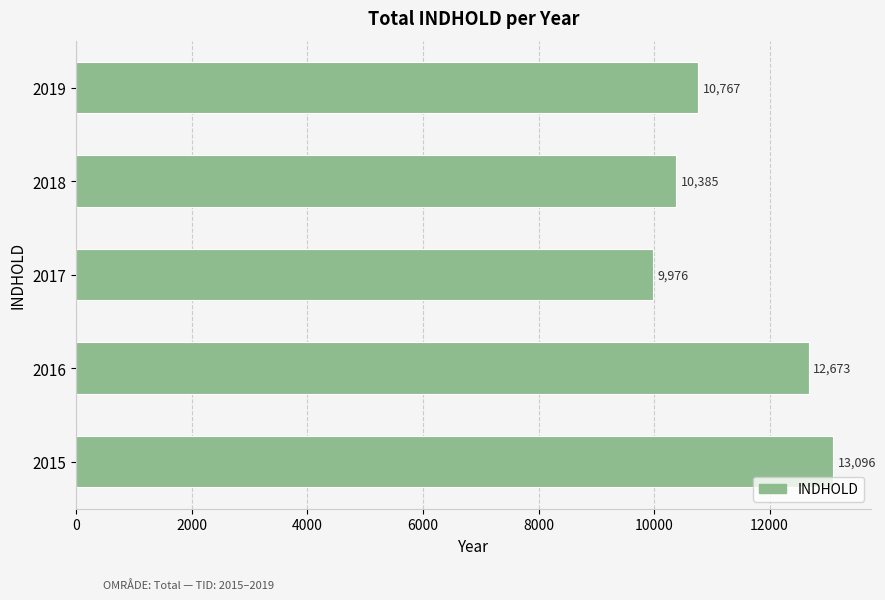

At which category does the chart reach its minimum across all series?

2017